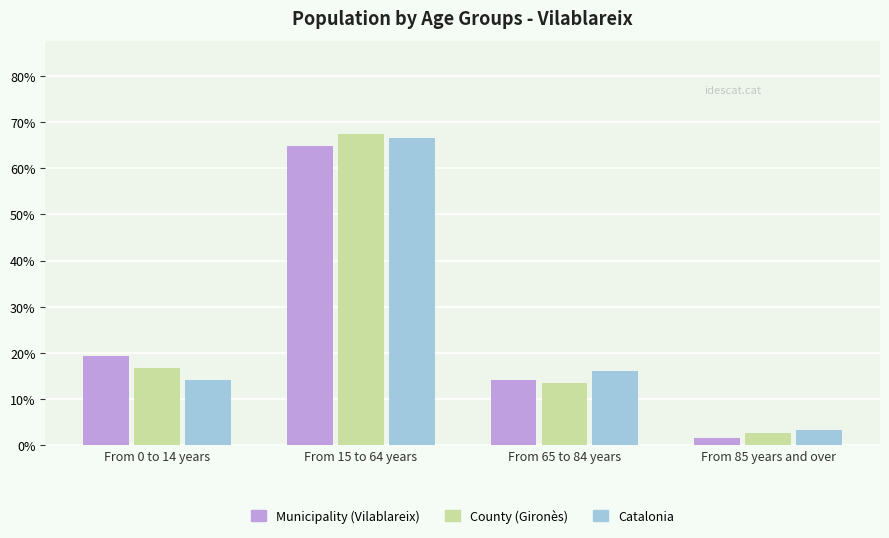

What is the average value of the Catalonia series?

25.0